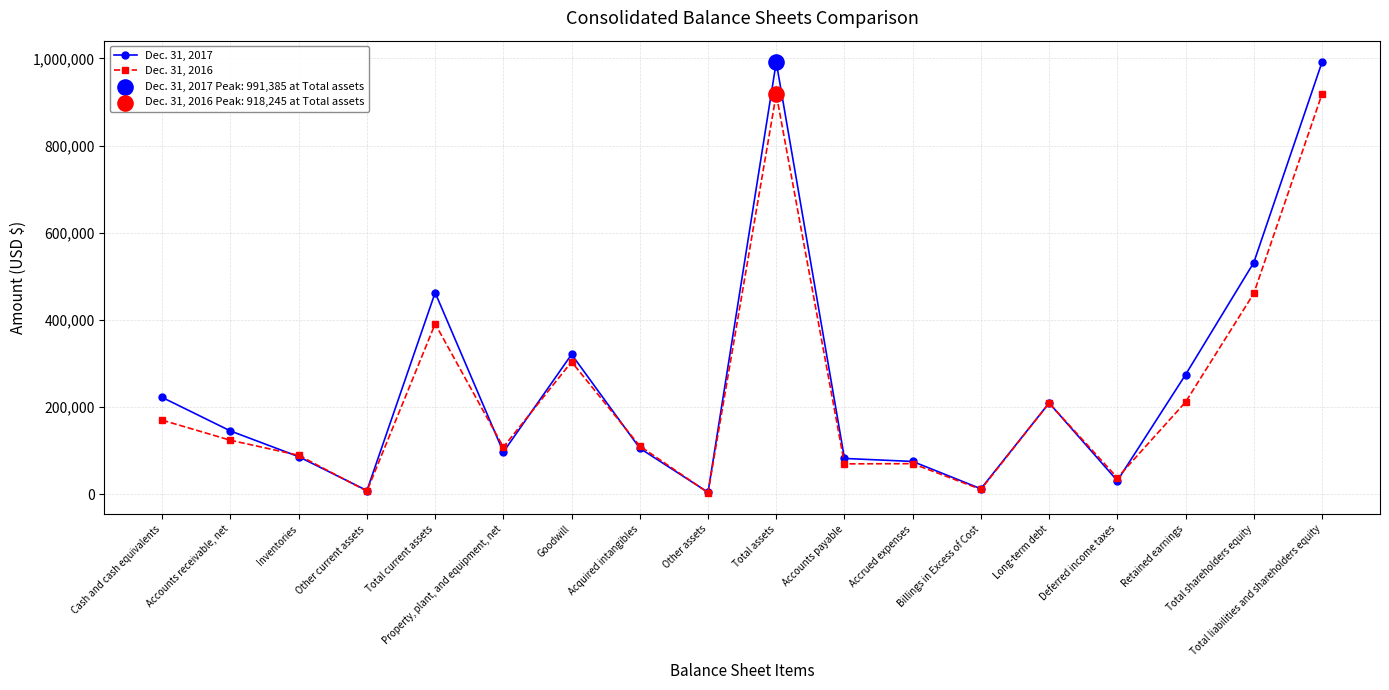

What is the difference between the highest and lowest values at Total assets?

73140